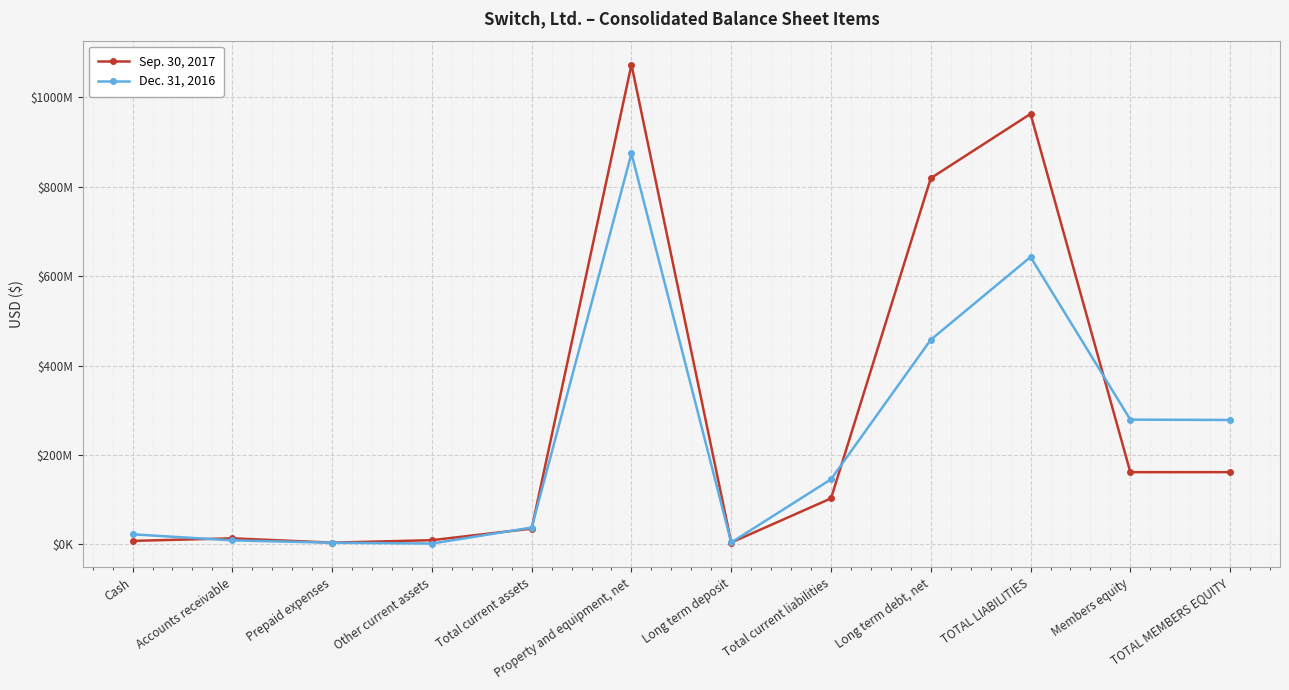

What are all the series names shown in the legend?

Sep. 30, 2017, Dec. 31, 2016